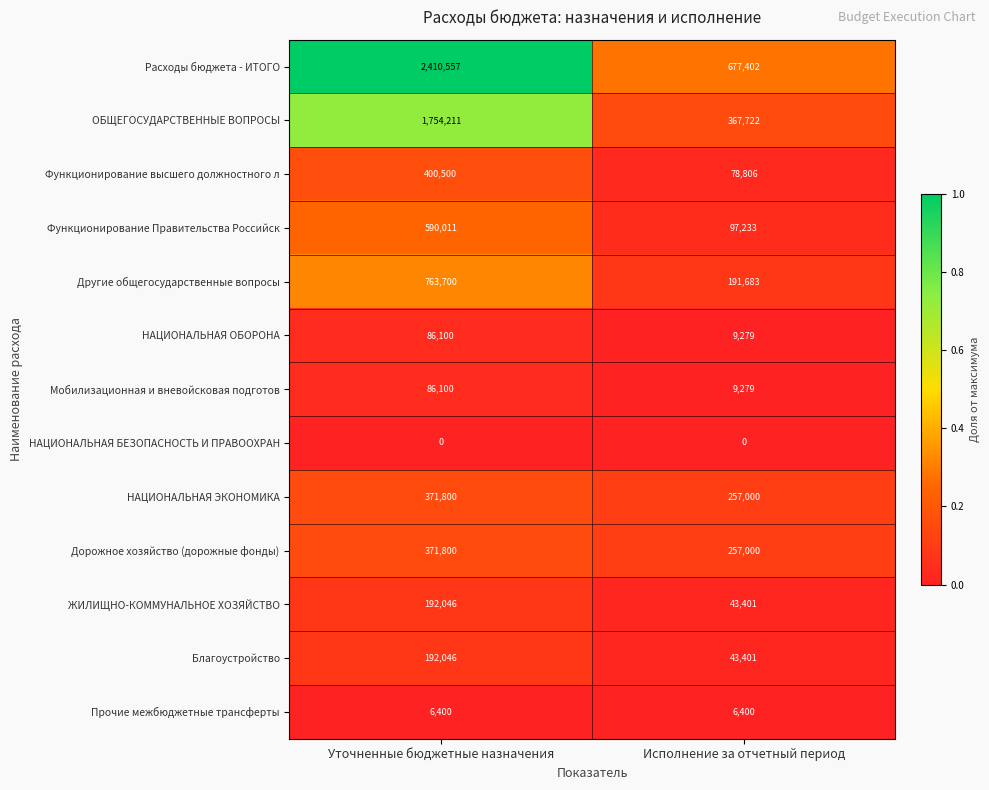

Is the value of ЖИЛИЩНО-КОММУНАЛЬНОЕ ХОЗЯЙСТВО at Исполнение за отчетный период greater than the value of Расходы бюджета - ИТОГО at Исполнение за отчетный период?

No